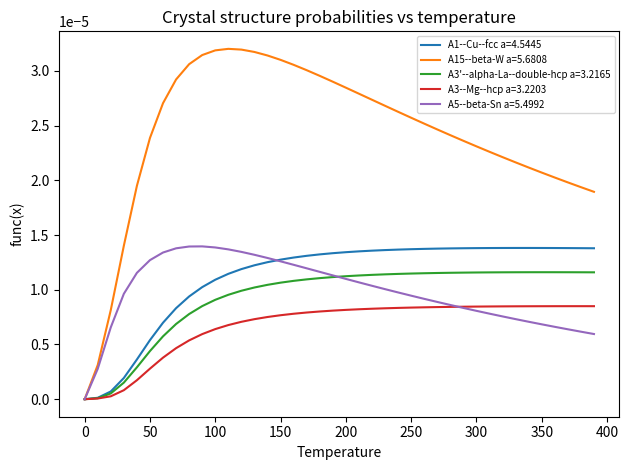

Which series has the largest range (max minus min)?

A15--beta-W a=5.6808